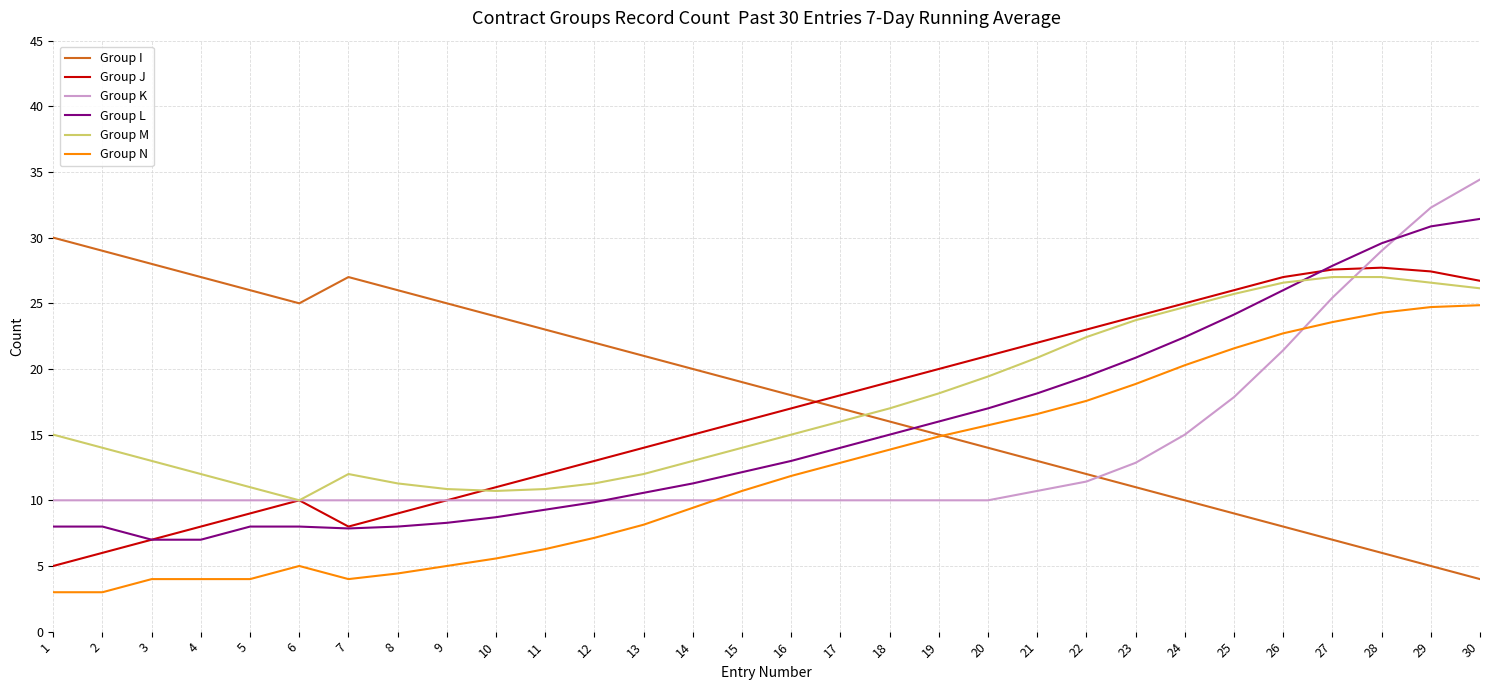

True or false: Group M and Group N intersect in this chart.

False